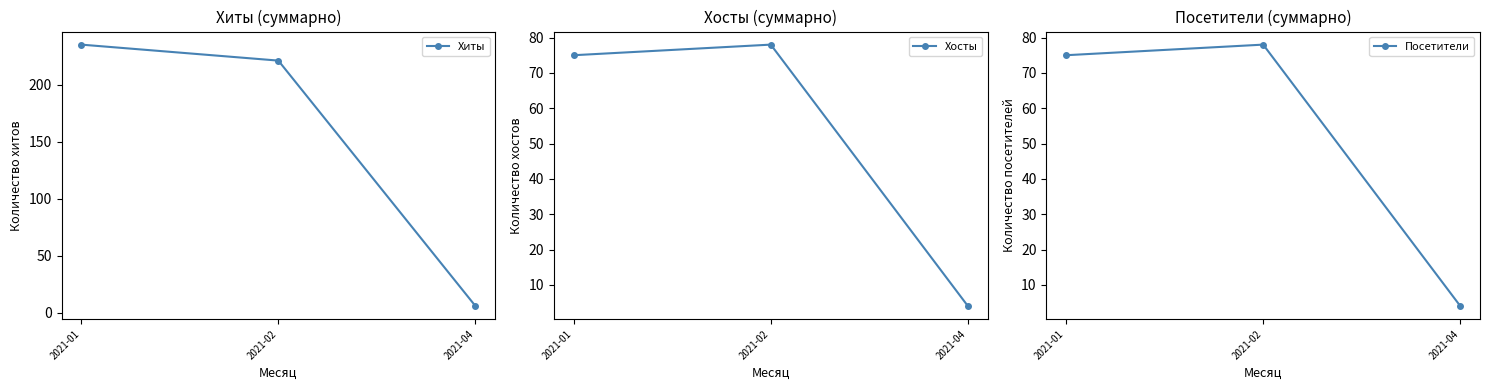

The value of Посетители at 2021-01 is 16. True or false?

False